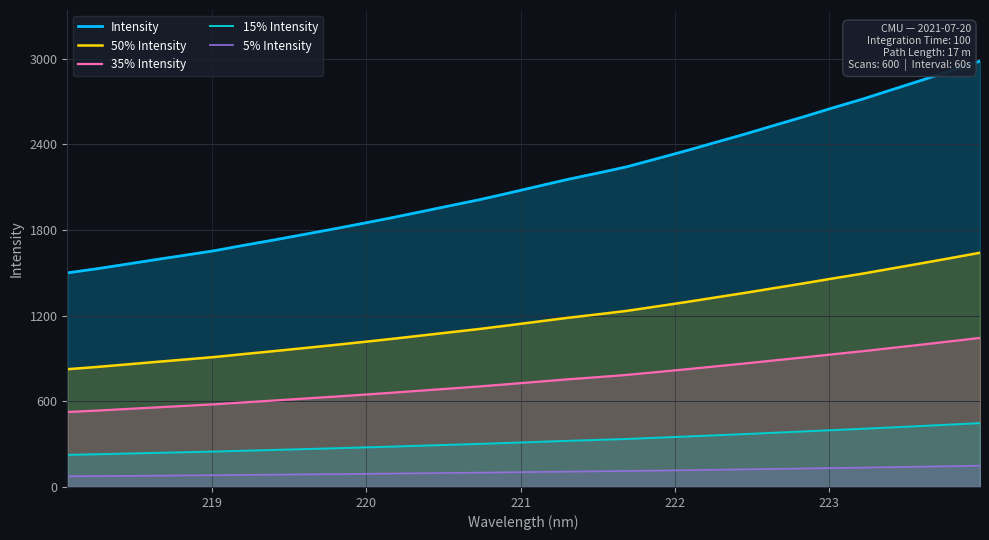

At how many categories does at least one series exceed 2827?

3